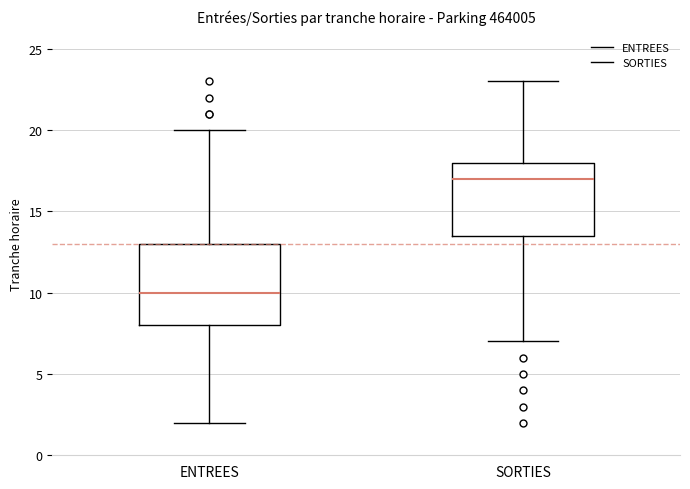

Where does the median line of the box for SORTIES sit on the y-axis? The values are not printed on the chart, so give them approximately, as read against the axis.

17.0